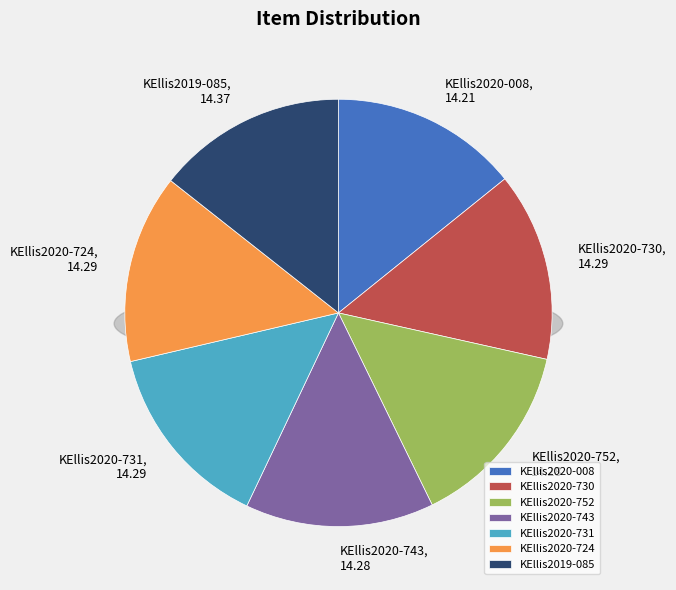

How much of the chart is everything except KEllis2020-752?

85.7%